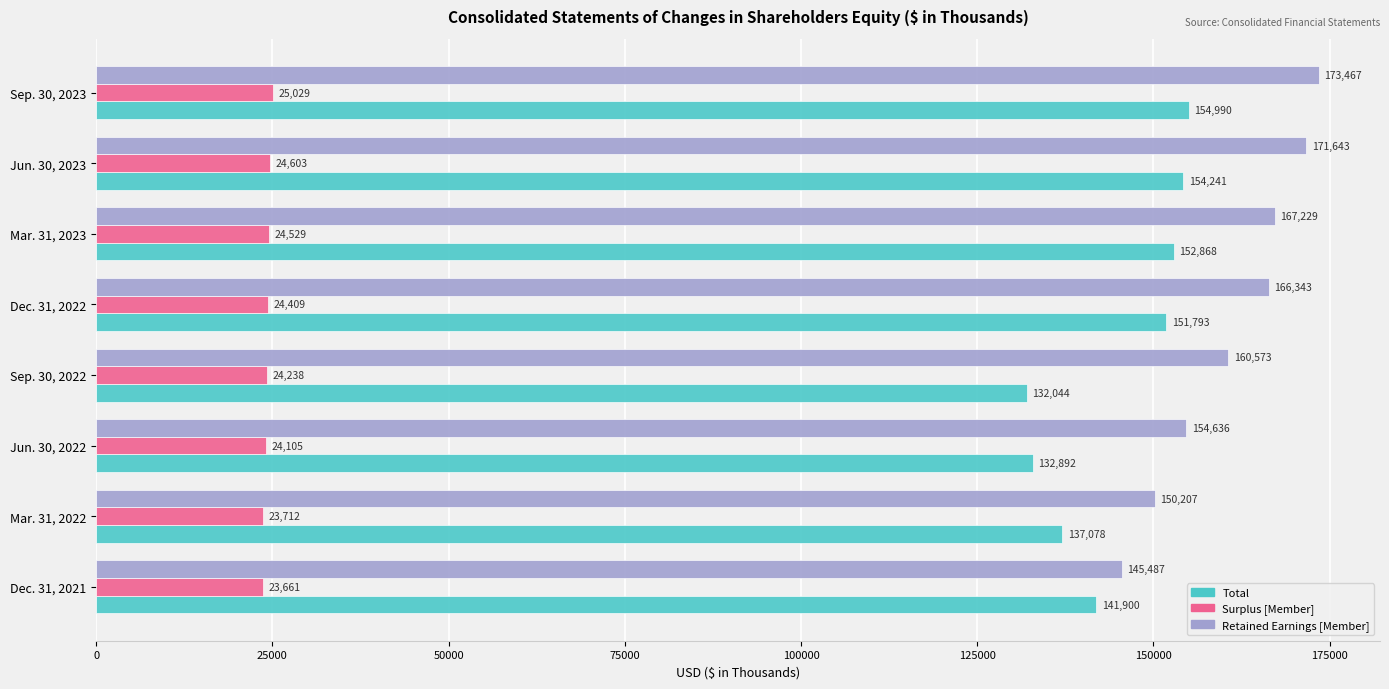

At which category is the sum across all series the highest?

Sep. 30, 2023